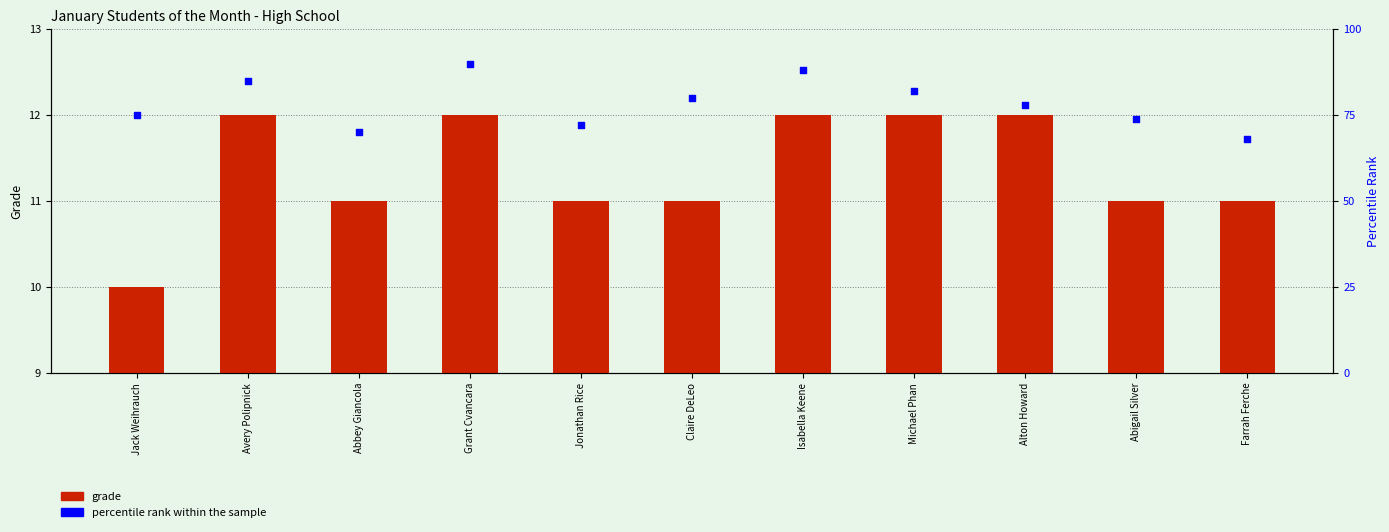

Is the value of percentile rank within the sample at Grant Cvancara greater than the value of grade at Jonathan Rice?

Yes